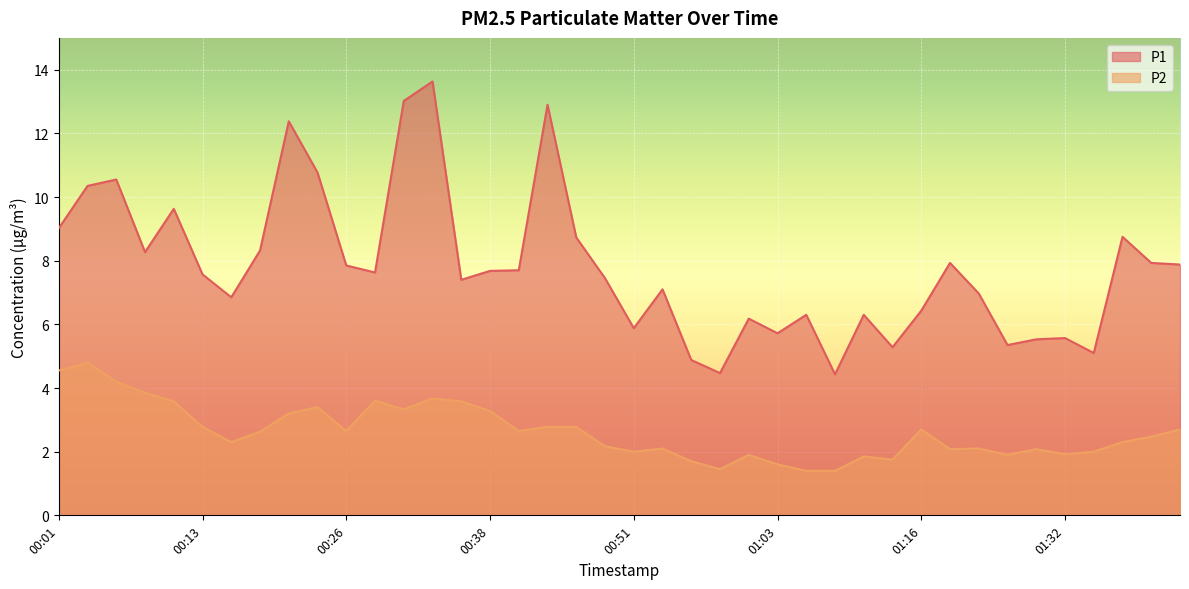

What is the total value across all series at 01:21?

9.1